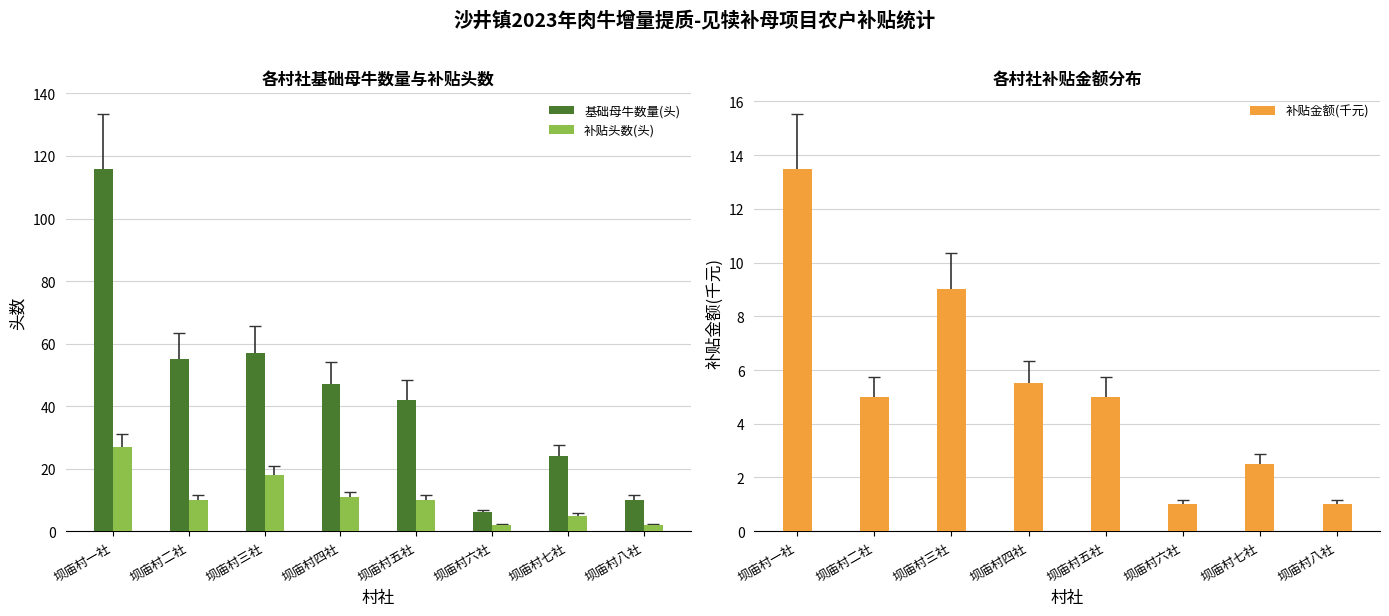

Between 坝庙村五社 and 坝庙村七社, which series saw the biggest shift?

基础母牛数量(头)